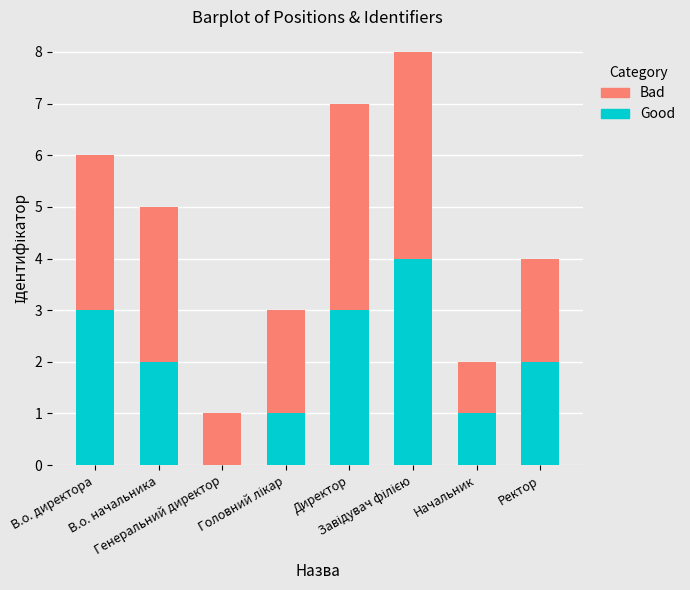

Count the number of data series in this chart.

2